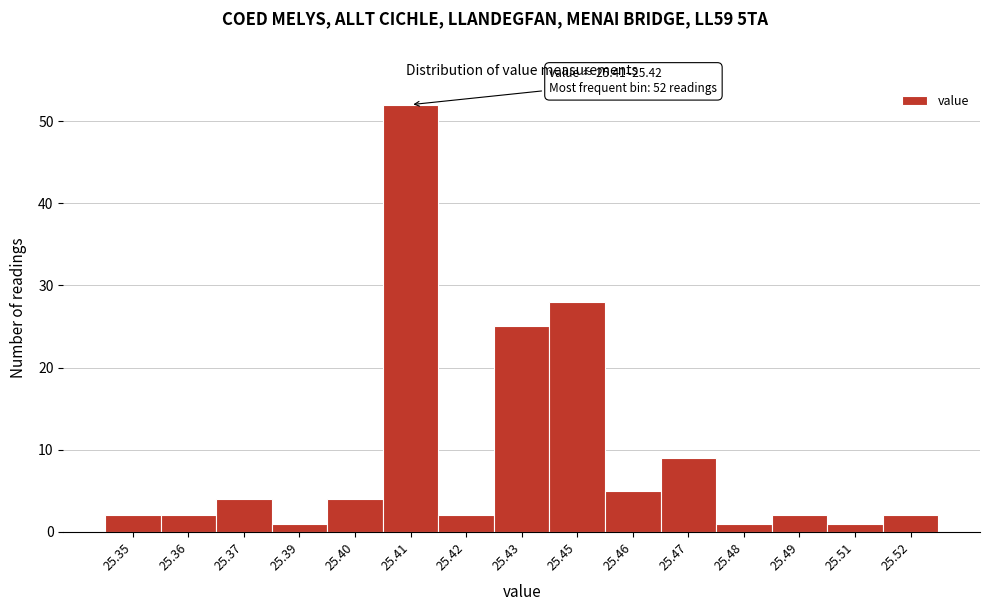

Reading left to right, list all the values displayed in this chart.

2	2	4	1	4	52	2	25	28	5	9	1	2	1	2